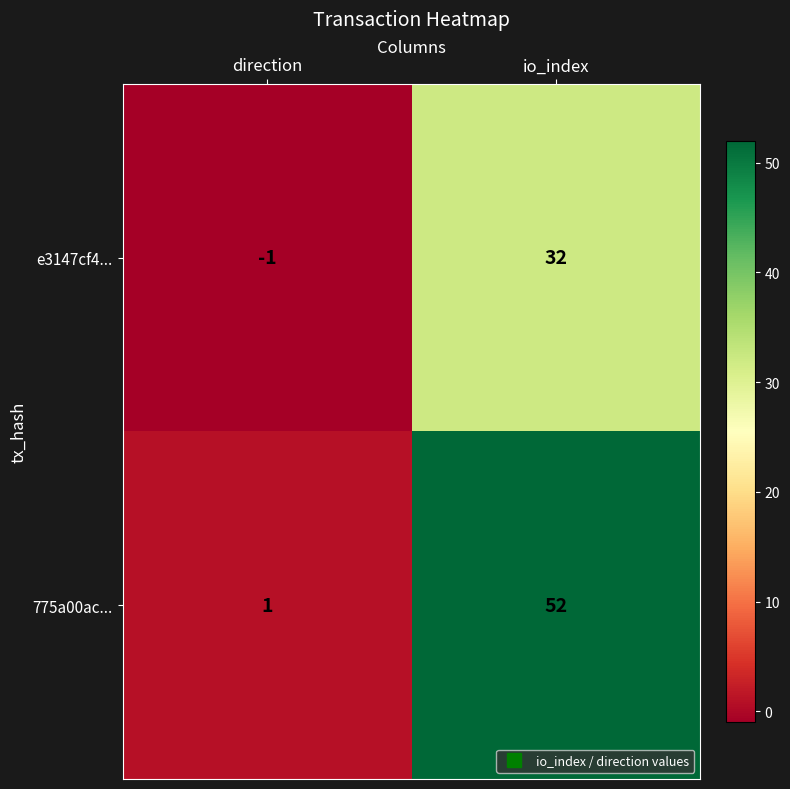

Rank the series at io_index from highest to lowest value.

775a00ac..., e3147cf4...